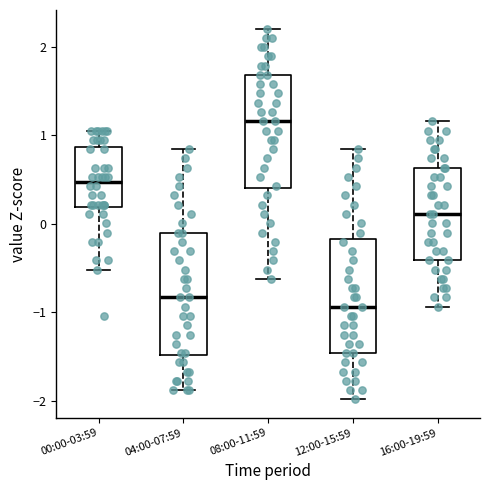

Where does the upper whisker of the box for 16:00-19:59 end on the y-axis? The values are not printed on the chart, so give them approximately, as read against the axis.

1.2